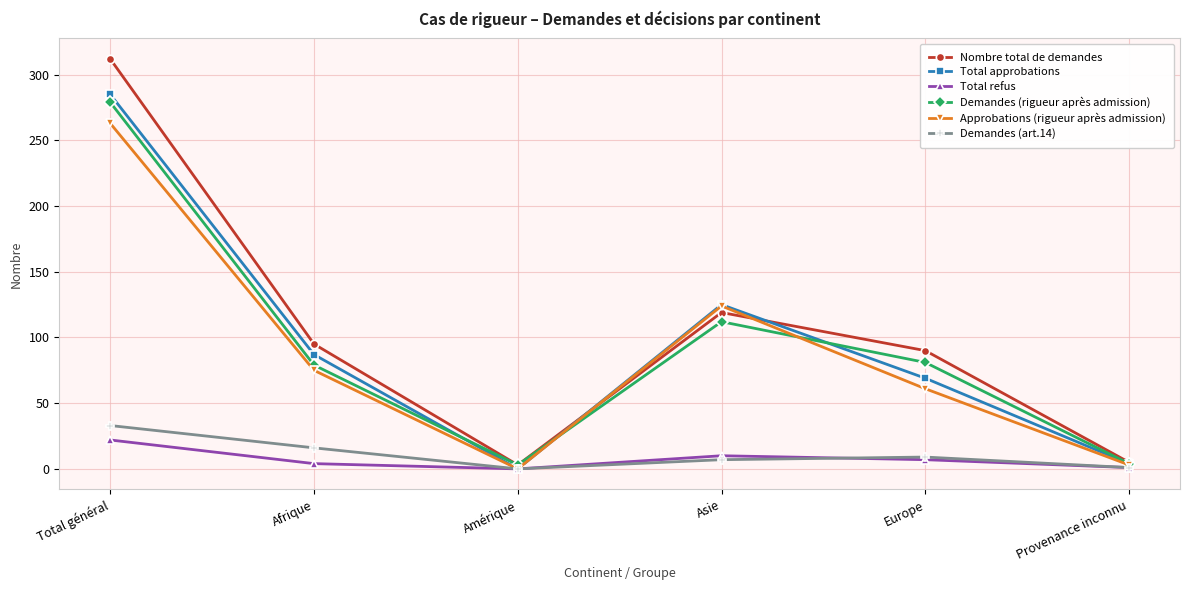

Is the value of Nombre total de demandes at Provenance inconnu greater than the value of Total approbations at Amérique?

Yes